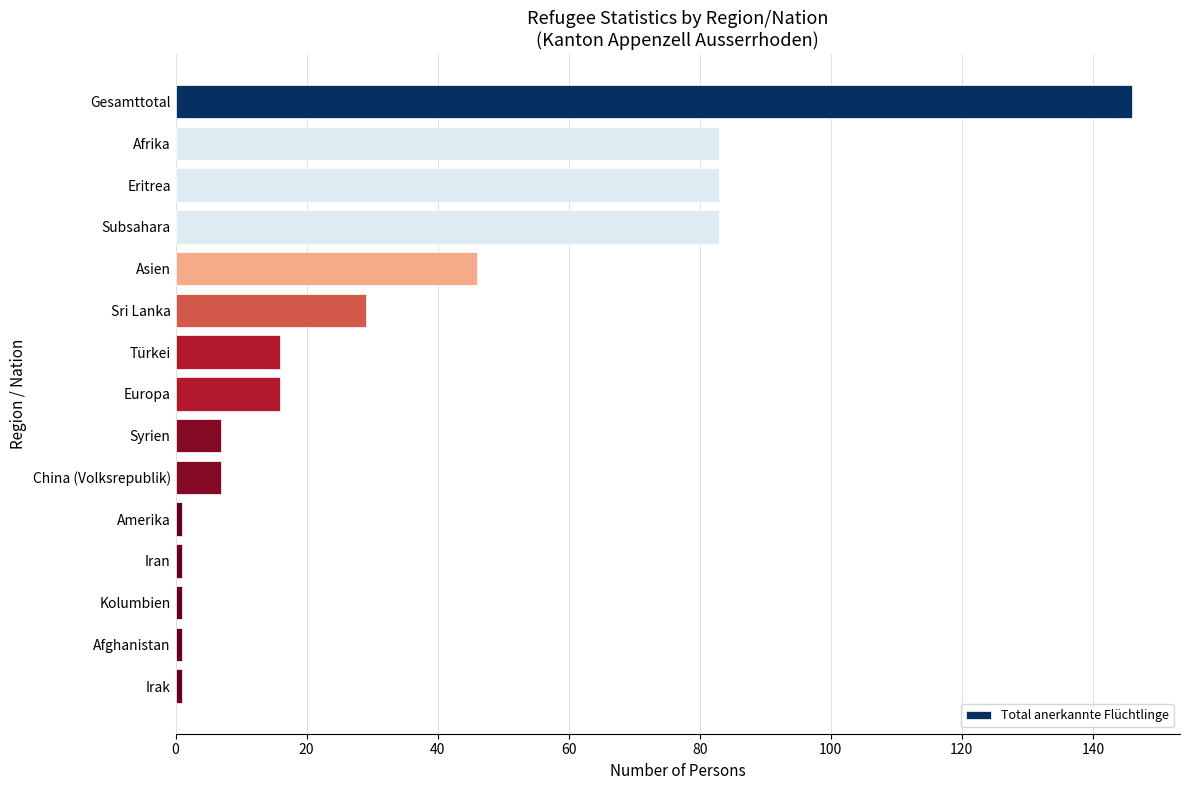

What is the difference between the values at Afrika and Sri Lanka?

54